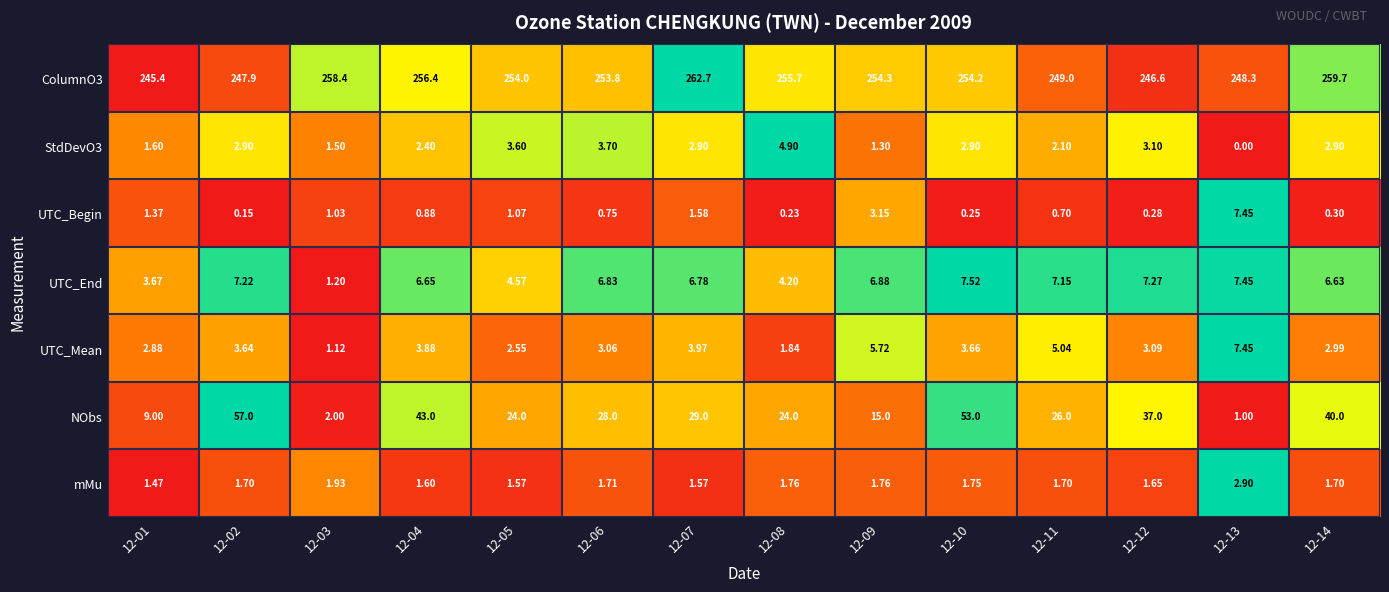

At which category does the chart reach its peak across all series?

12-07